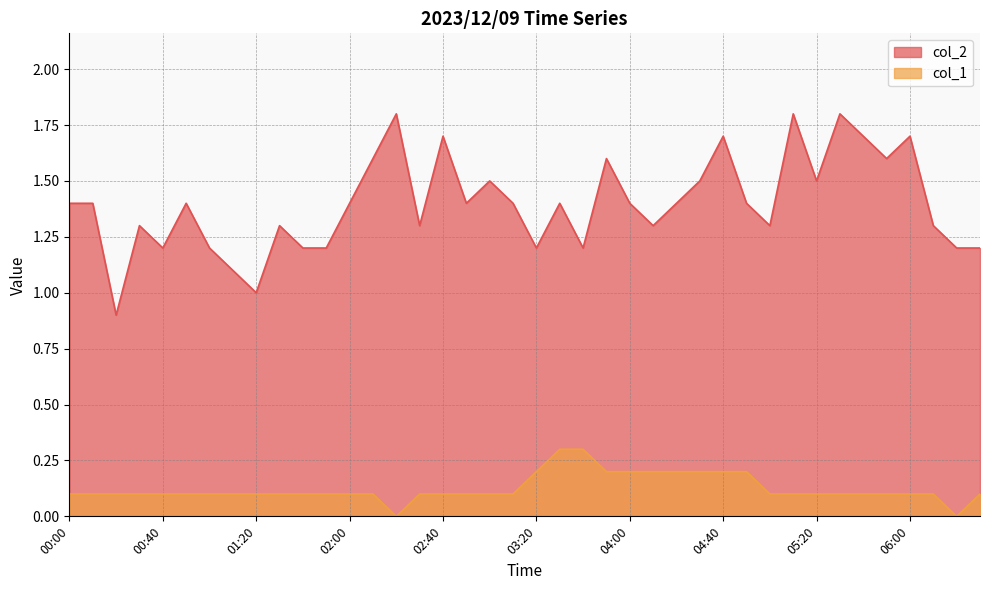

What is the difference between the maximum and minimum values in the col_2 series?

0.9